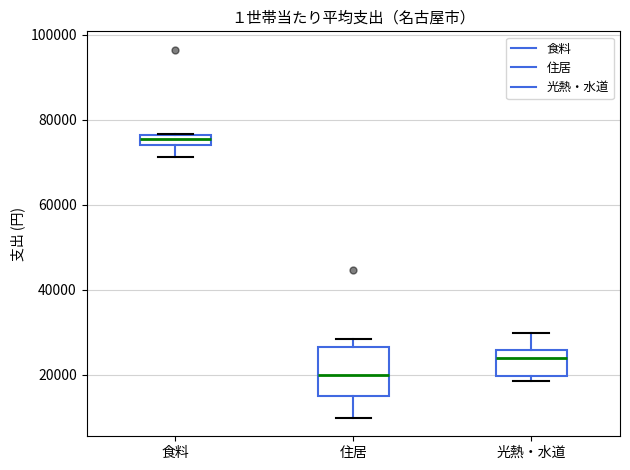

Which box is the tallest, from its lower edge to its upper edge?

住居